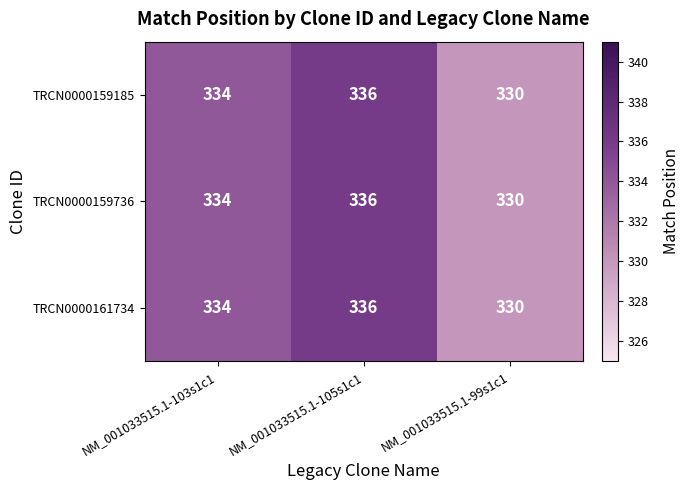

How many series are shown in this chart?

3